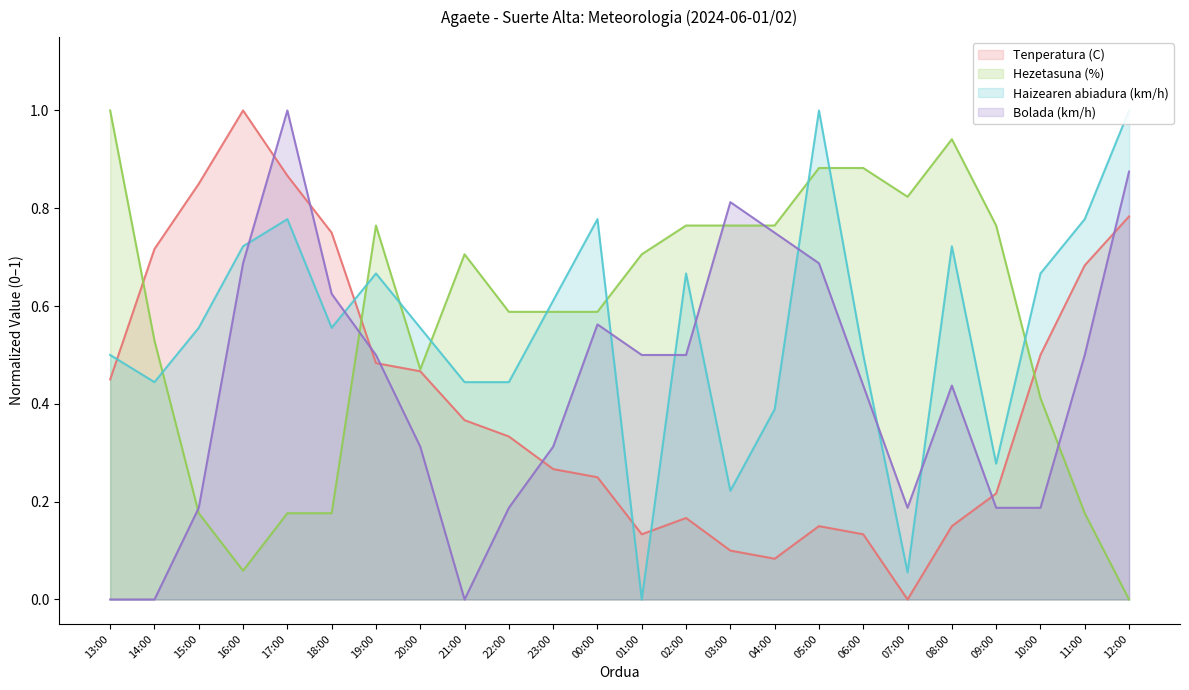

At which label is Haizearen abiadura (km/h) closest to 0?

01:00